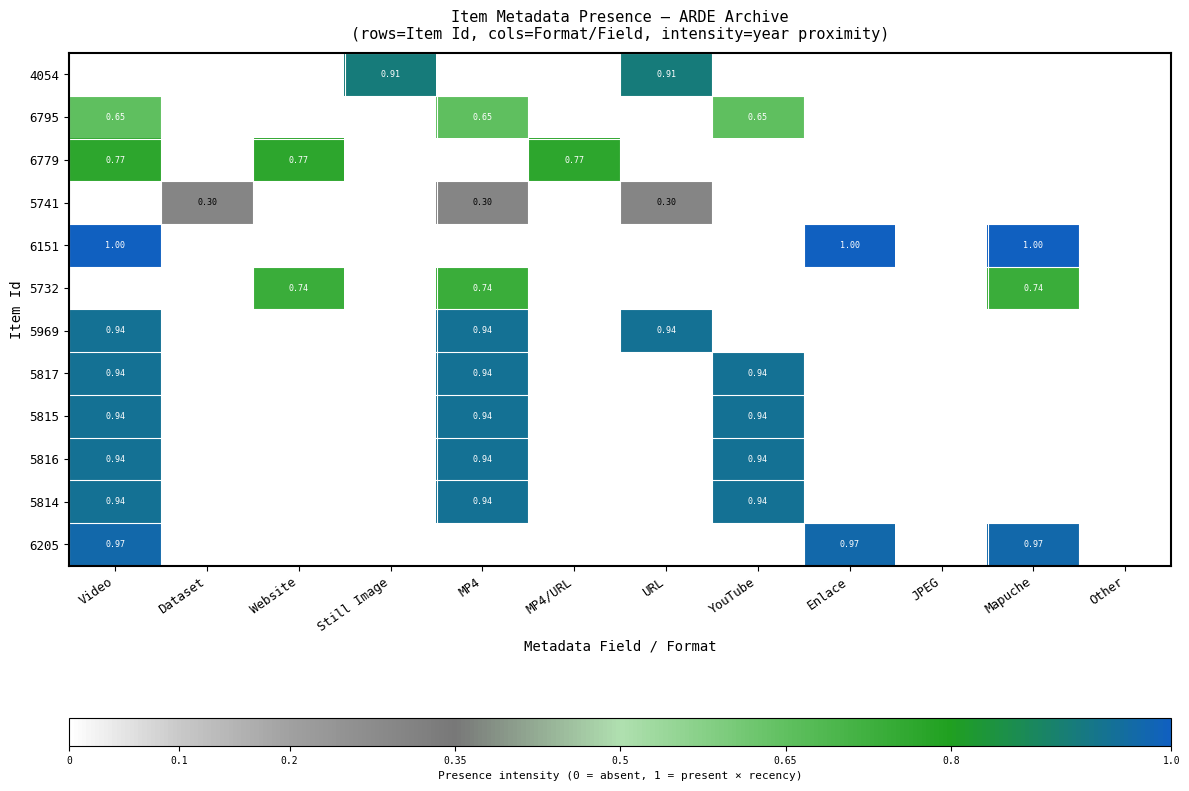

The value of 5817 at Dataset is -0.5. True or false?

False